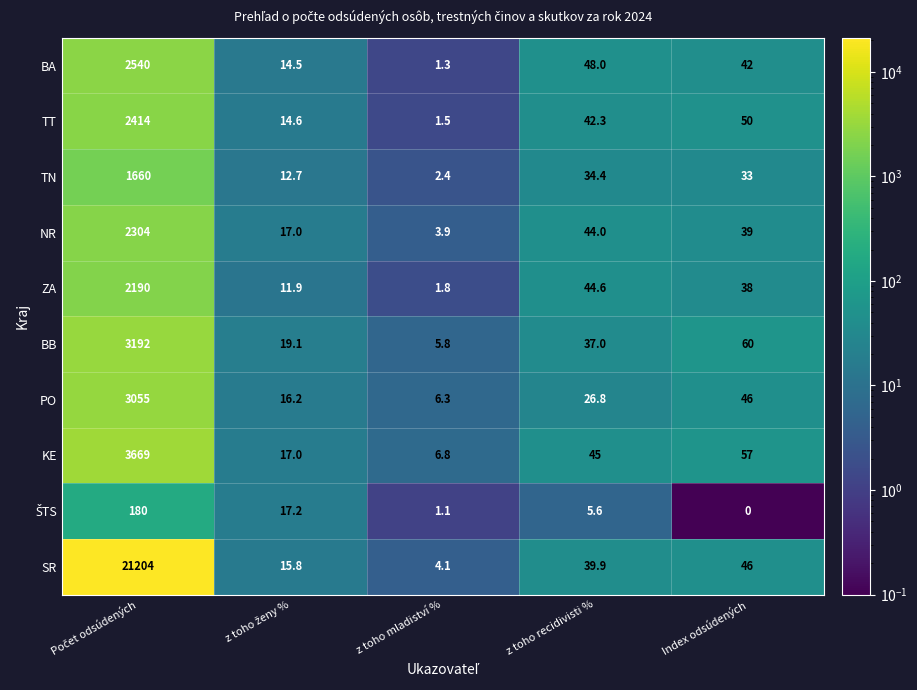

Which series has the largest total across all categories?

SR